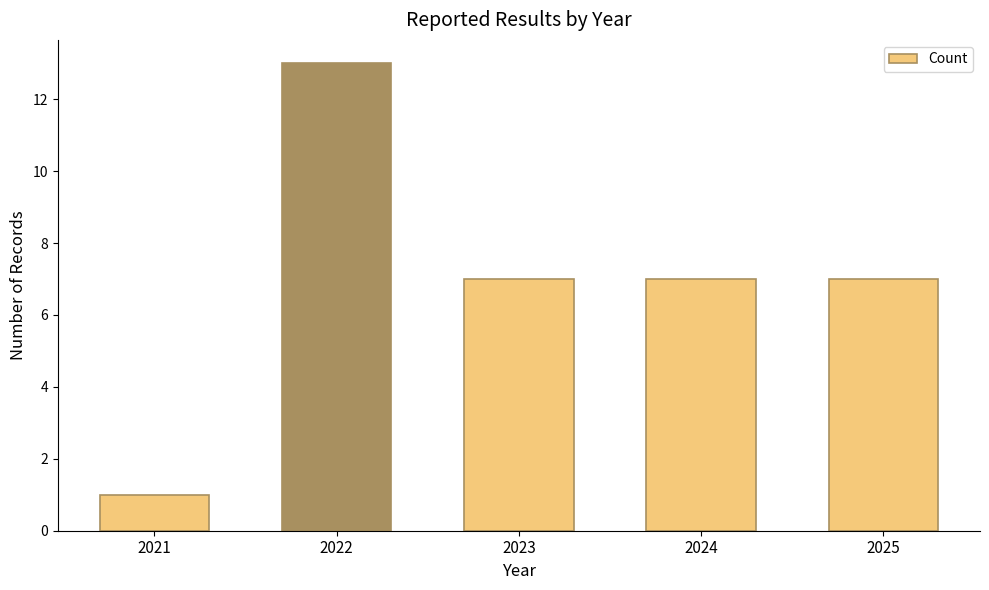

Reading left to right, list all the values displayed in this chart.

2021=1	2022=13	2023=7	2024=7	2025=7